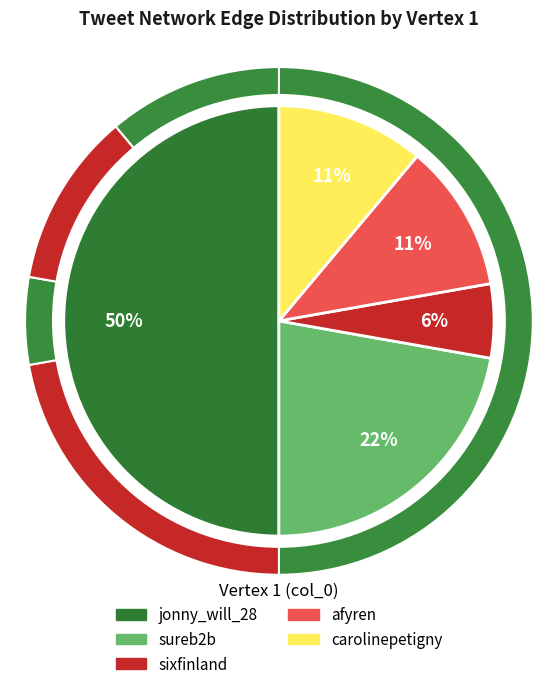

To the nearest percent, what is the difference between the sureb2b and jonny_will_28 slice percentages?

28%